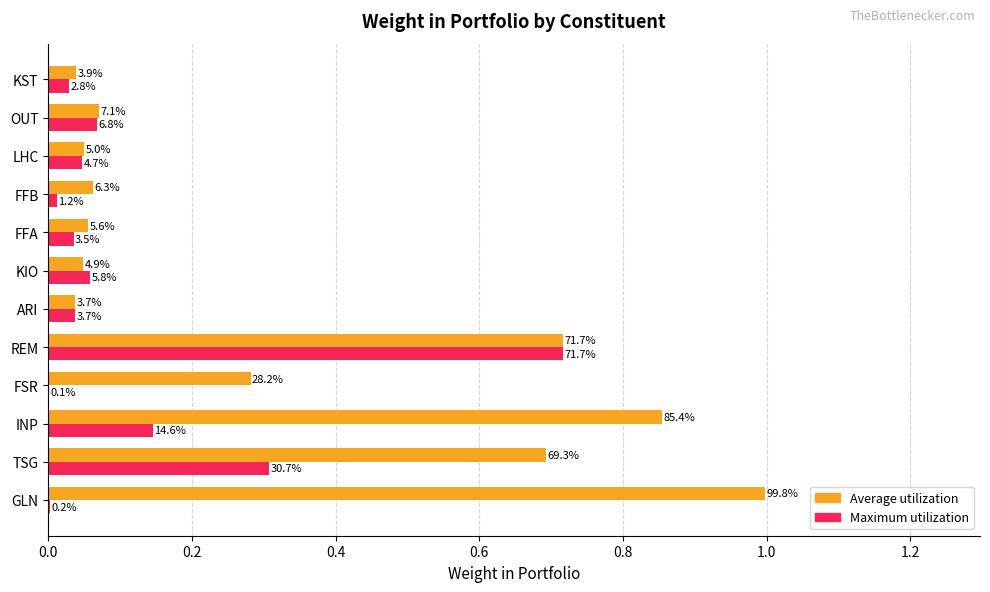

What are all the series names shown in the legend?

Average utilization, Maximum utilization